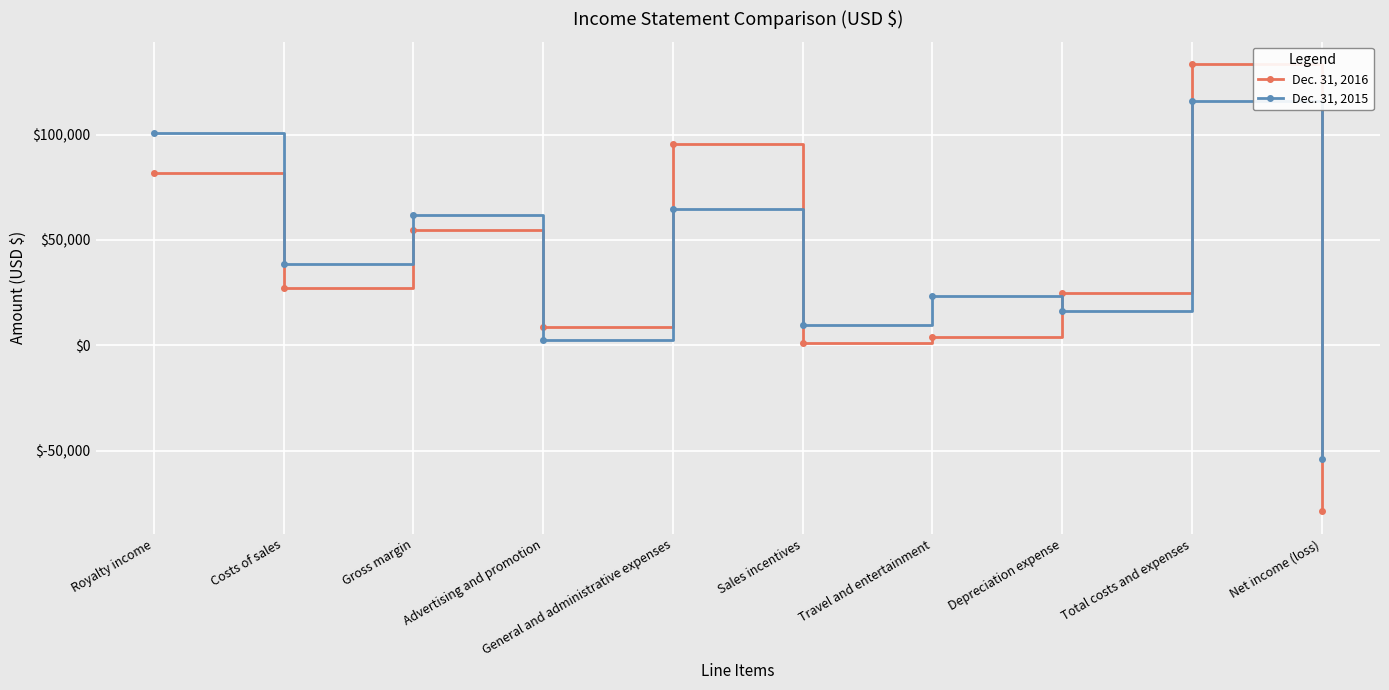

Reading right to left, extract all data points from this chart.

Dec. 31, 2016: Net income (loss)=-78912	Total costs and expenses=133483	Depreciation expense=24670	Travel and entertainment=3828	Sales incentives=832	General and administrative expenses=95539	Advertising and promotion=8614	Gross margin=54571	Costs of sales=27318	Royalty income=81889
Dec. 31, 2015: Net income (loss)=-54213	Total costs and expenses=116108	Depreciation expense=16041	Travel and entertainment=23600	Sales incentives=9575	General and administrative expenses=64472	Advertising and promotion=2420	Gross margin=61895	Costs of sales=38655	Royalty income=100550